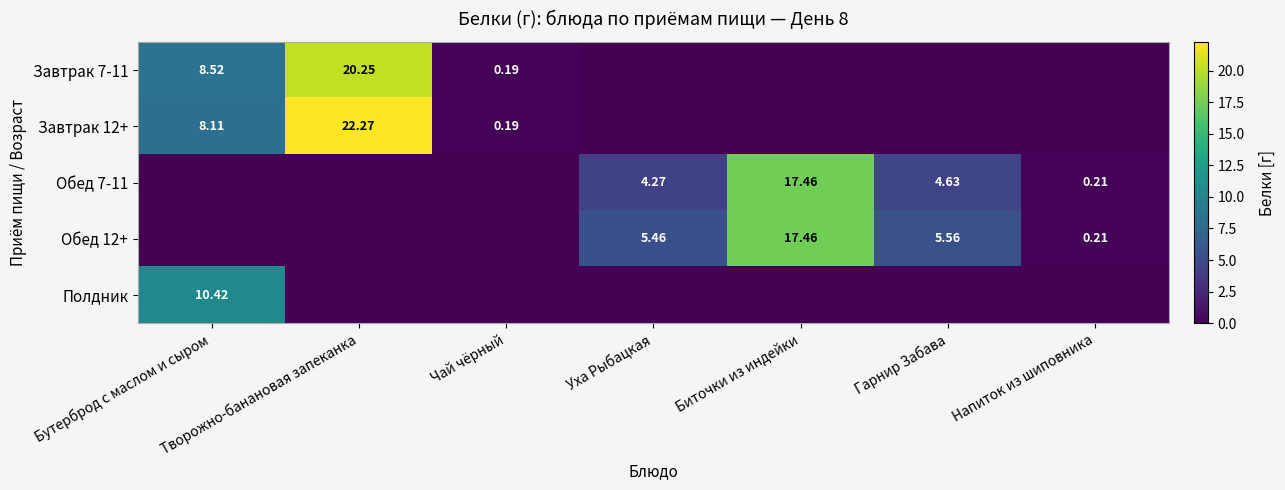

True or false: Полдник has a value of 0.0 at Творожно-банановая запеканка.

True